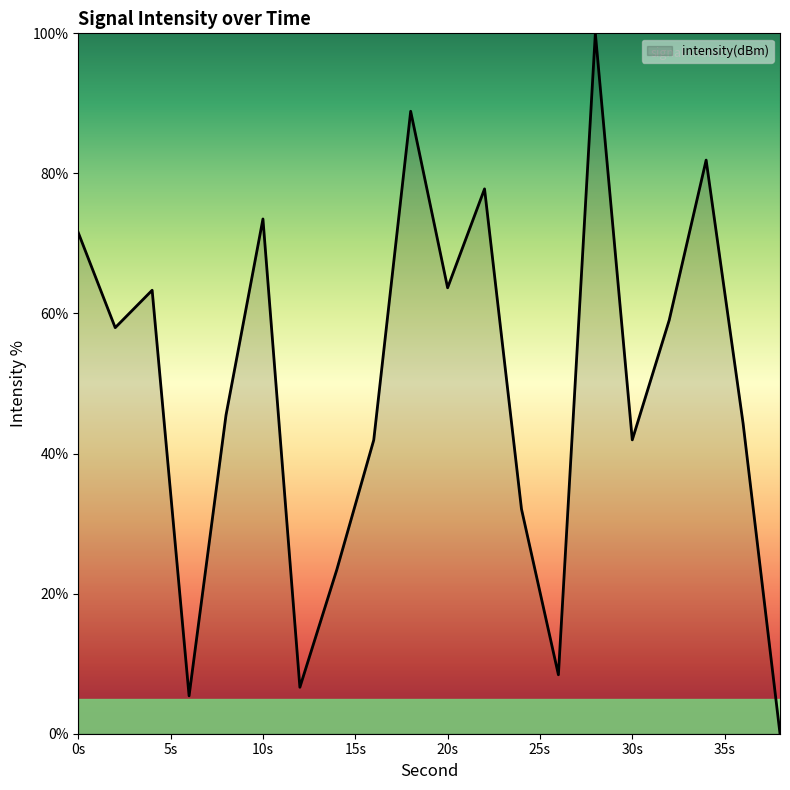

What is the difference between the maximum and minimum values?

100.0